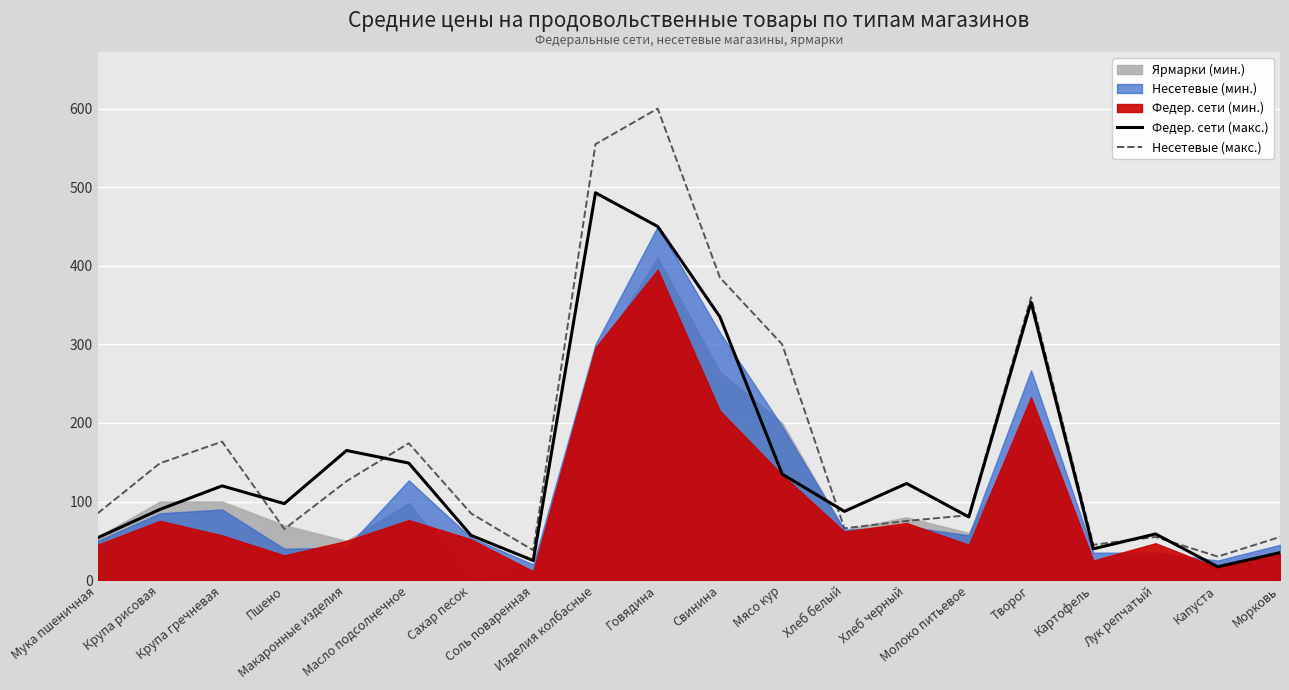

What is the value of the Федер. сети (макс.) point at the 18th from the left?

58.8